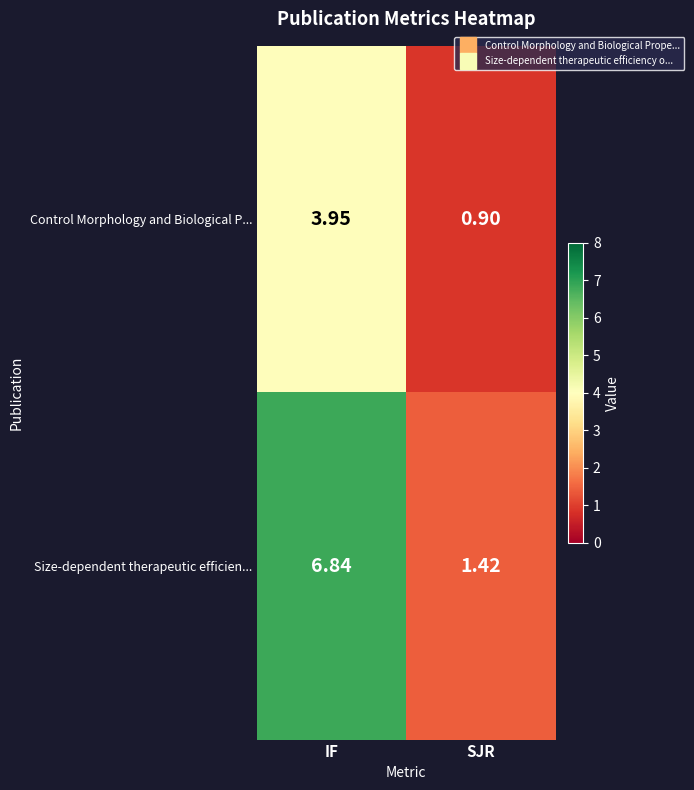

Rank the series by their average value, from highest to lowest.

Size-dependent therapeutic efficien..., Control Morphology and Biological P...